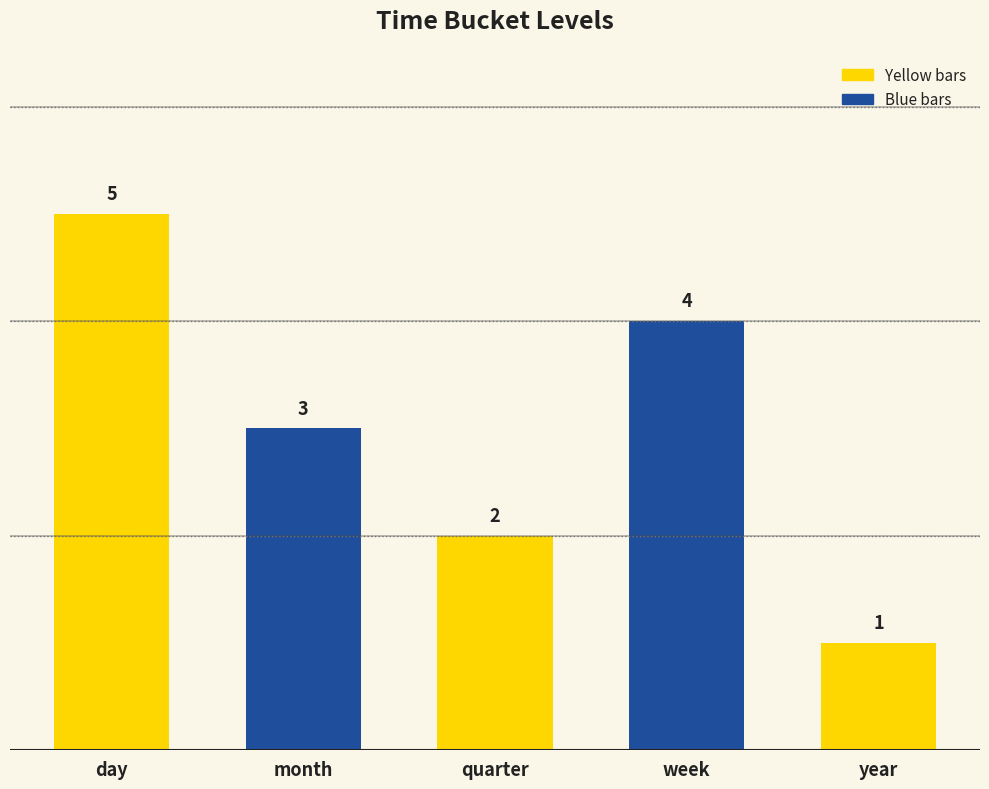

What is the difference between the maximum and second lowest values?

3